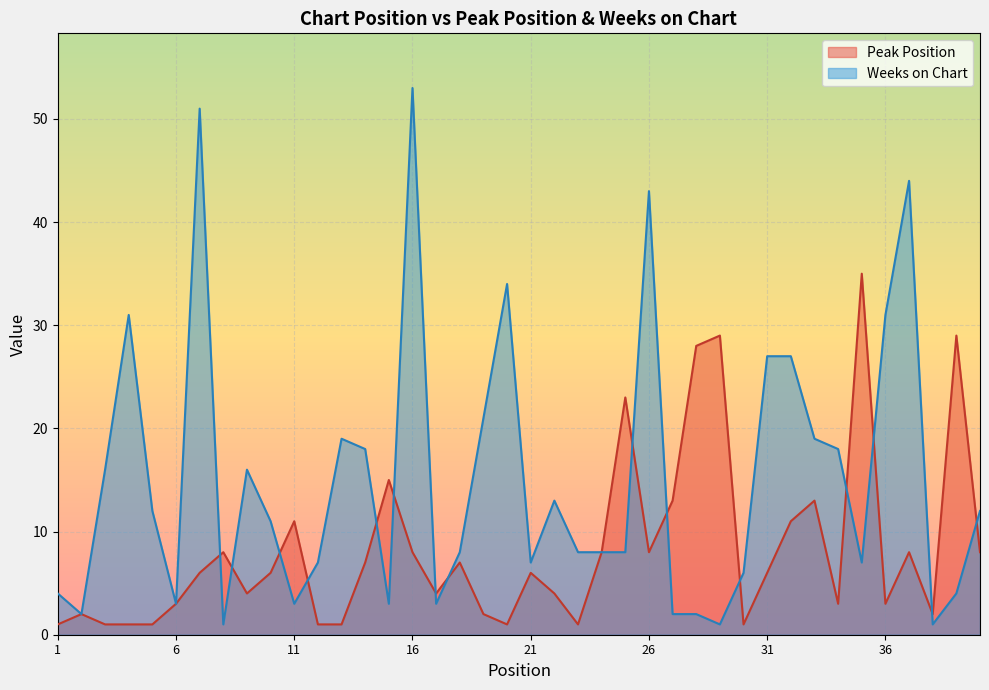

Where is the first local minimum for Weeks on Chart?

2